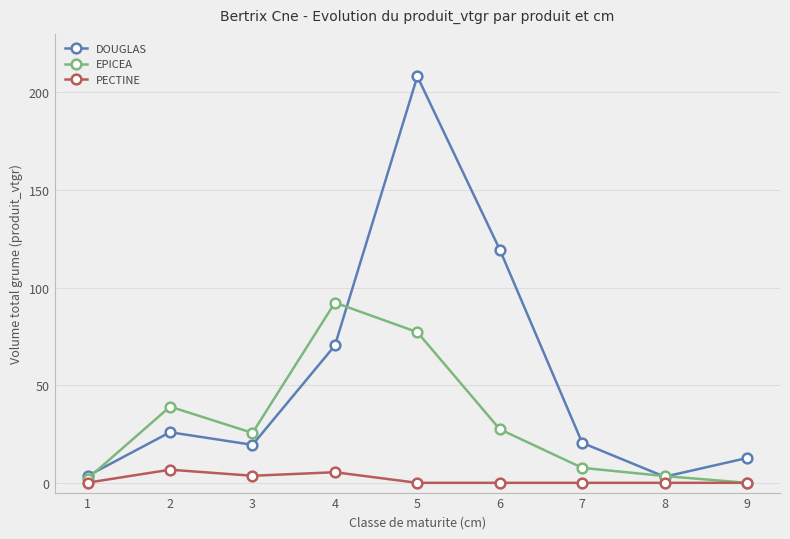

What is the difference between the maximum and minimum values in the EPICEA series?

92.3